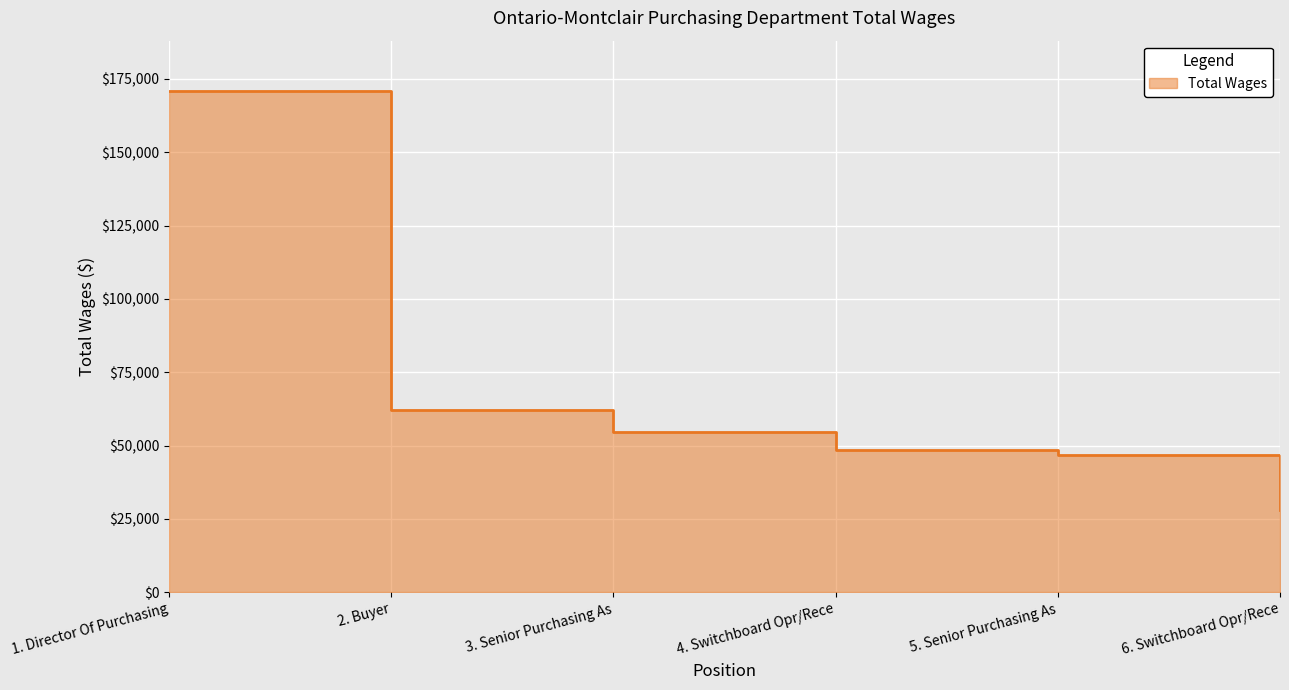

At which category does the chart reach its peak across all series?

1. Director Of Purchasing